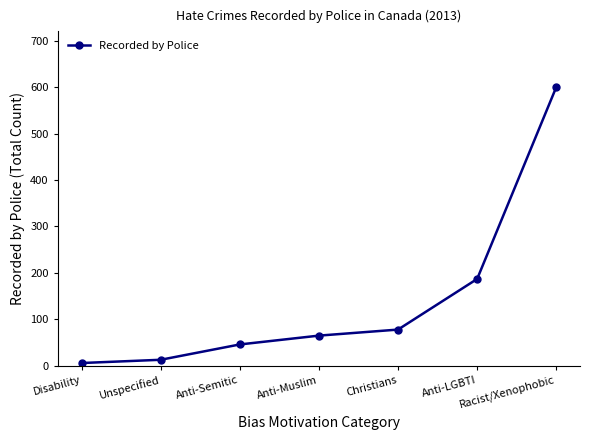

List the labels in order of value, largest first.

Racist/Xenophobic, Anti-LGBTI, Christians, Anti-Muslim, Anti-Semitic, Unspecified, Disability